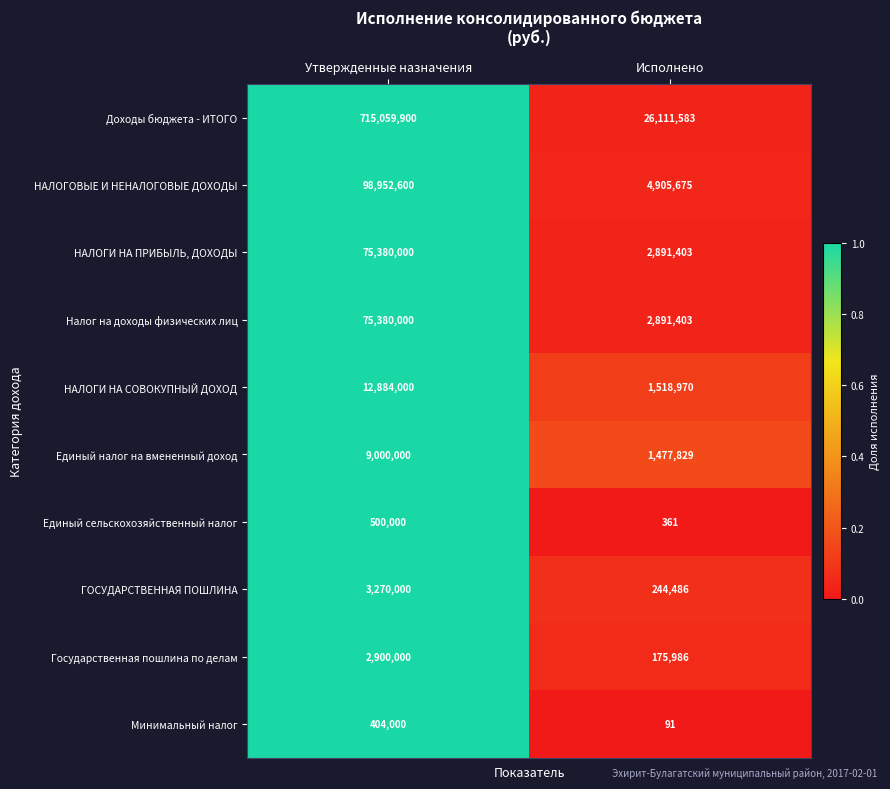

What is the greatest value displayed?

715059900